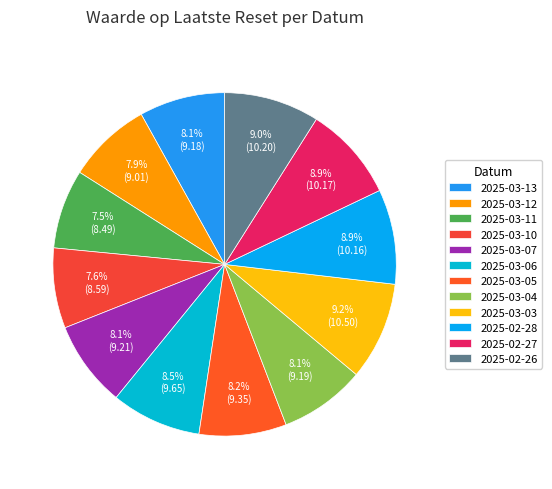

To the nearest percent, what is the difference between the 2025-03-12 and 2025-02-26 slice percentages?

1%